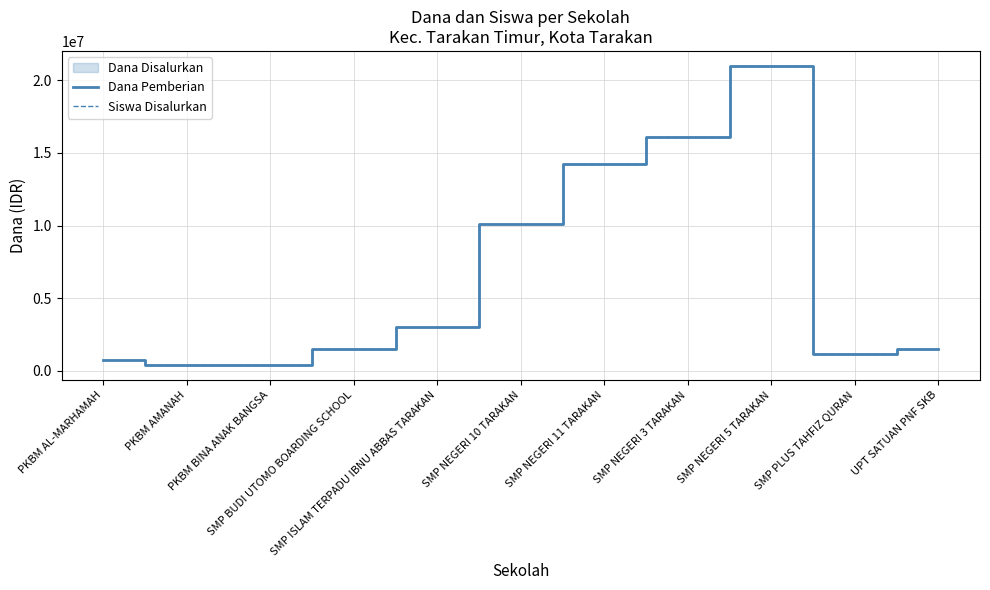

What is the highest value of the Siswa Disalurkan series?

21000000